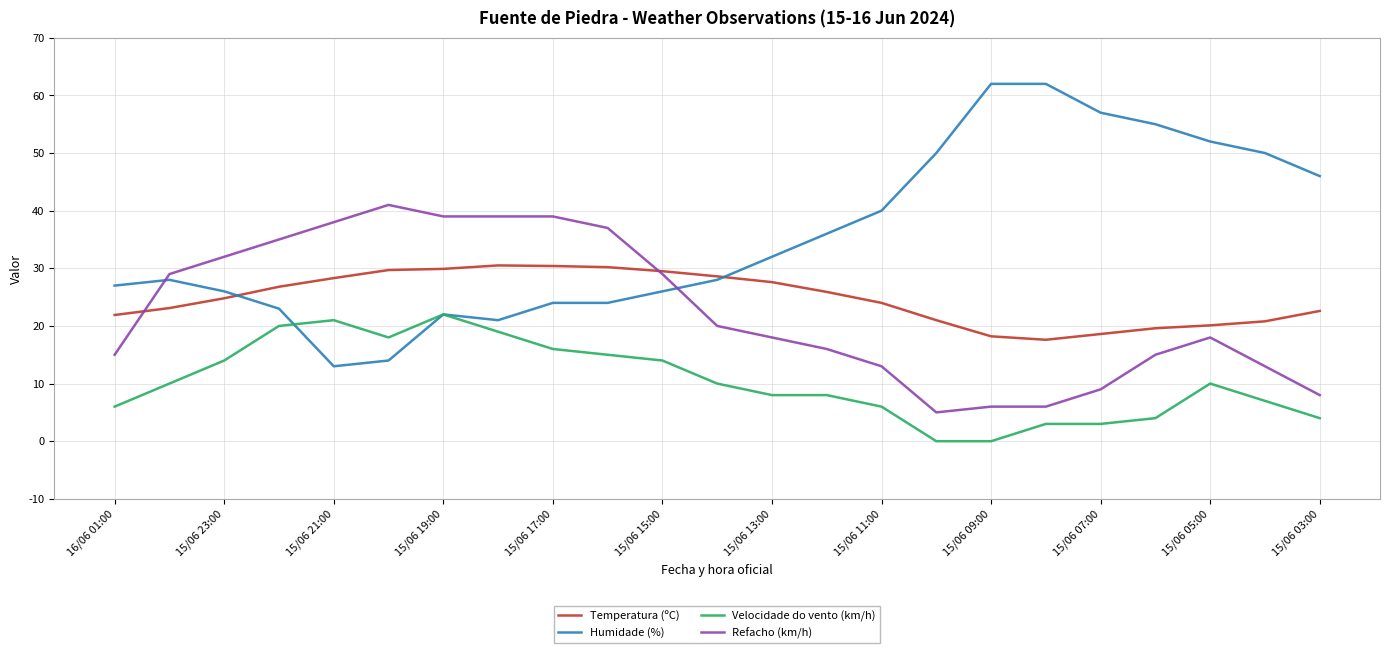

Which series has the largest total across all categories?

Humidade (%)